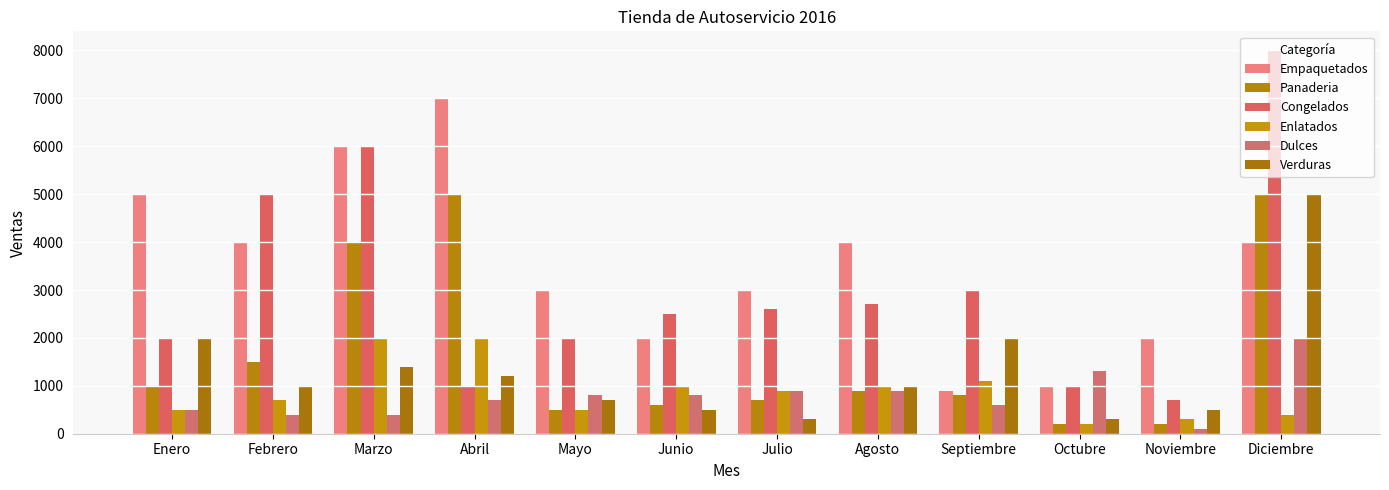

How many bars are there in each group?

6